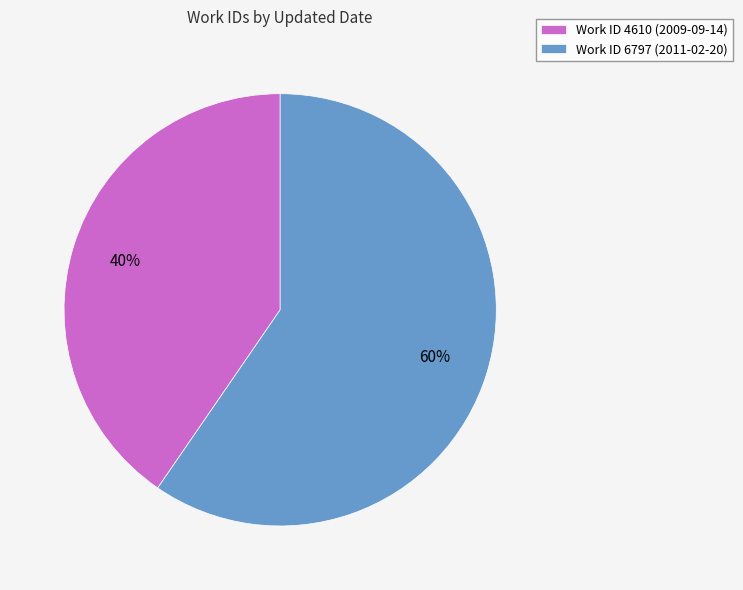

Do Work ID 4610 (2009-09-14) and Work ID 6797 (2011-02-20) together represent more than half of the pie?

Yes